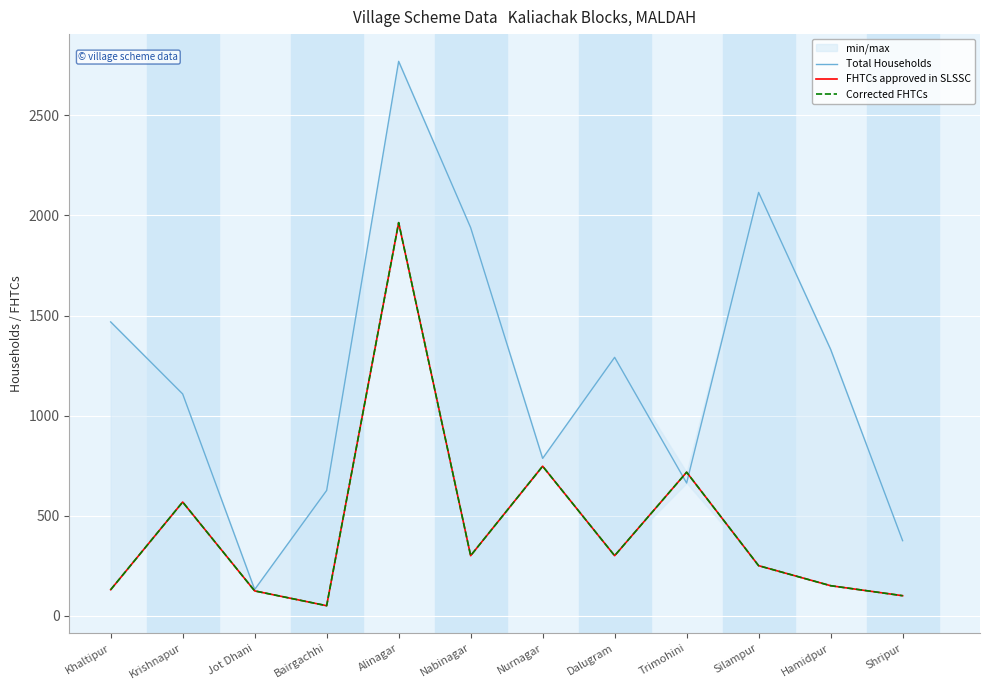

At which category does the chart reach its peak across all series?

Alinagar